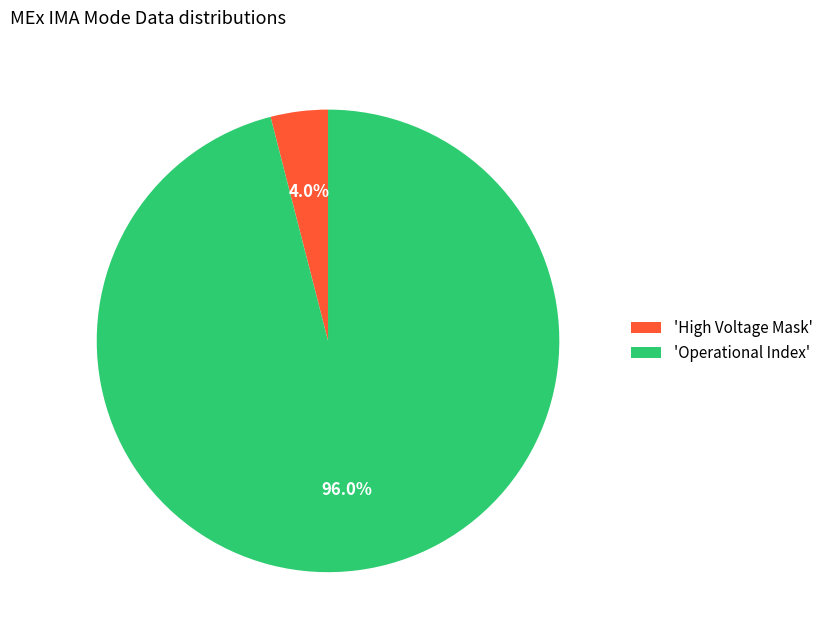

What is the total percentage of 'High Voltage Mask' and 'Operational Index'?

100.0%